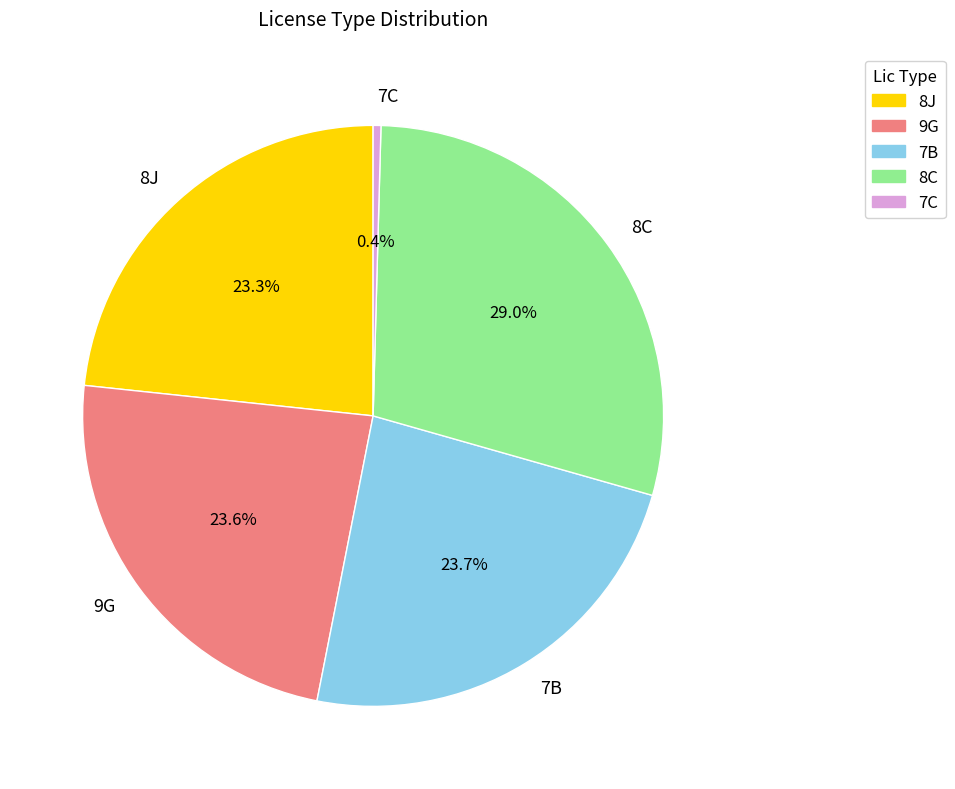

Is it true that 7B is 24% of the pie?

True